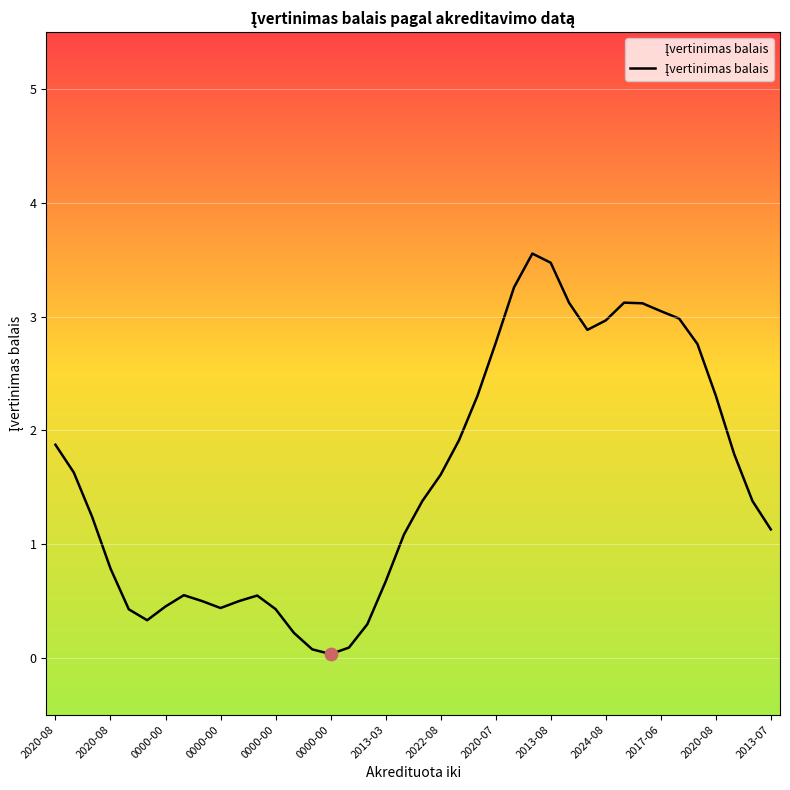

What is the change in value from 16 to 20?

+1.3